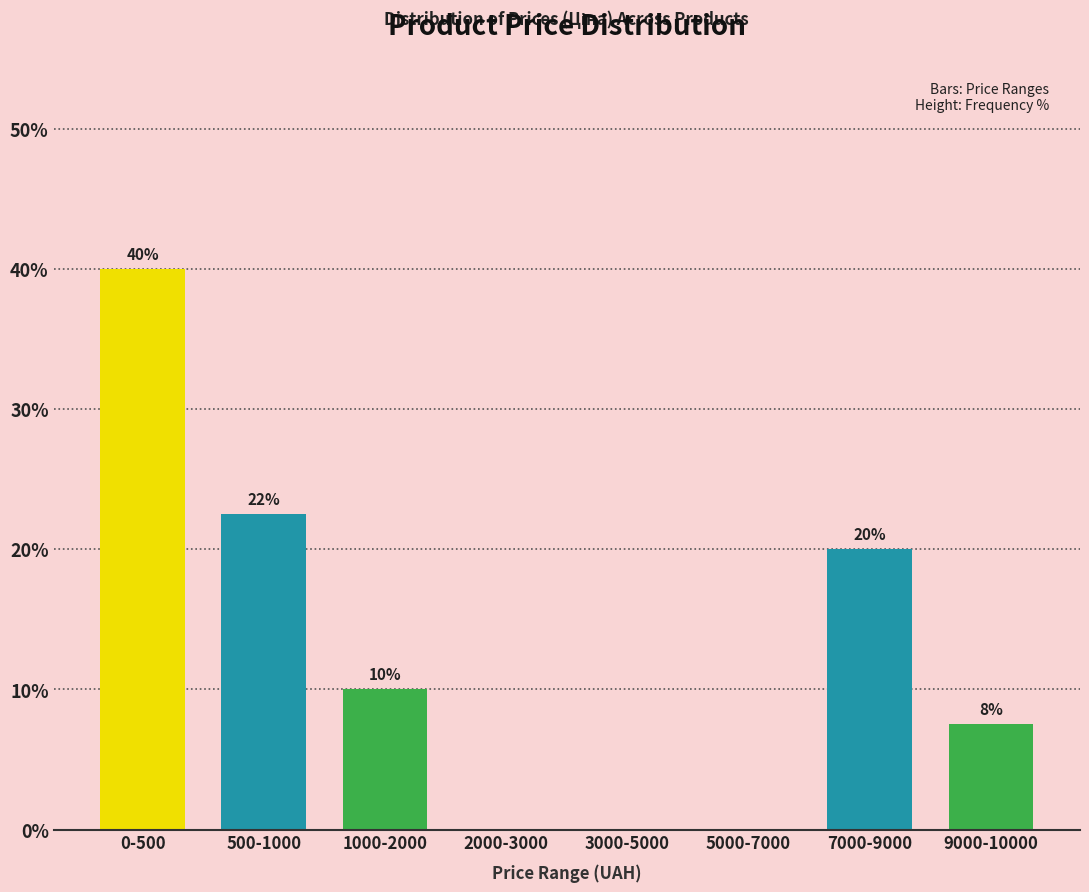

What is the greatest value displayed?

40.0